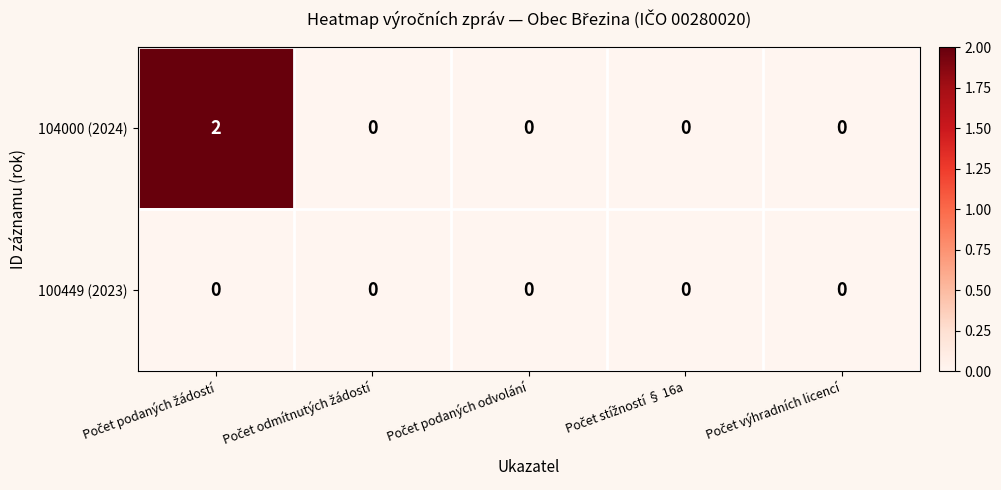

List the series in order of their overall mean, lowest first.

100449 (2023), 104000 (2024)